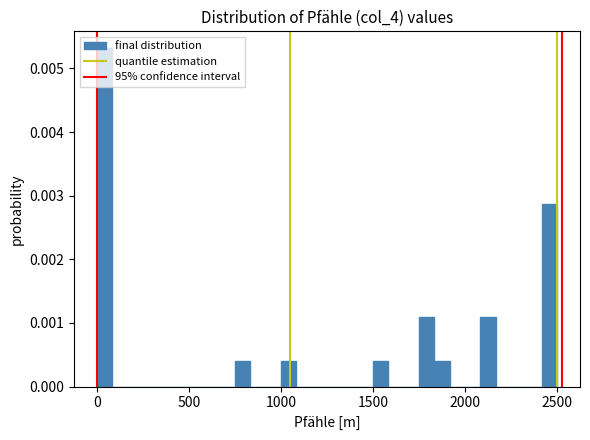

Read against the x-axis, roughly where is the centre of the tallest bar?

50